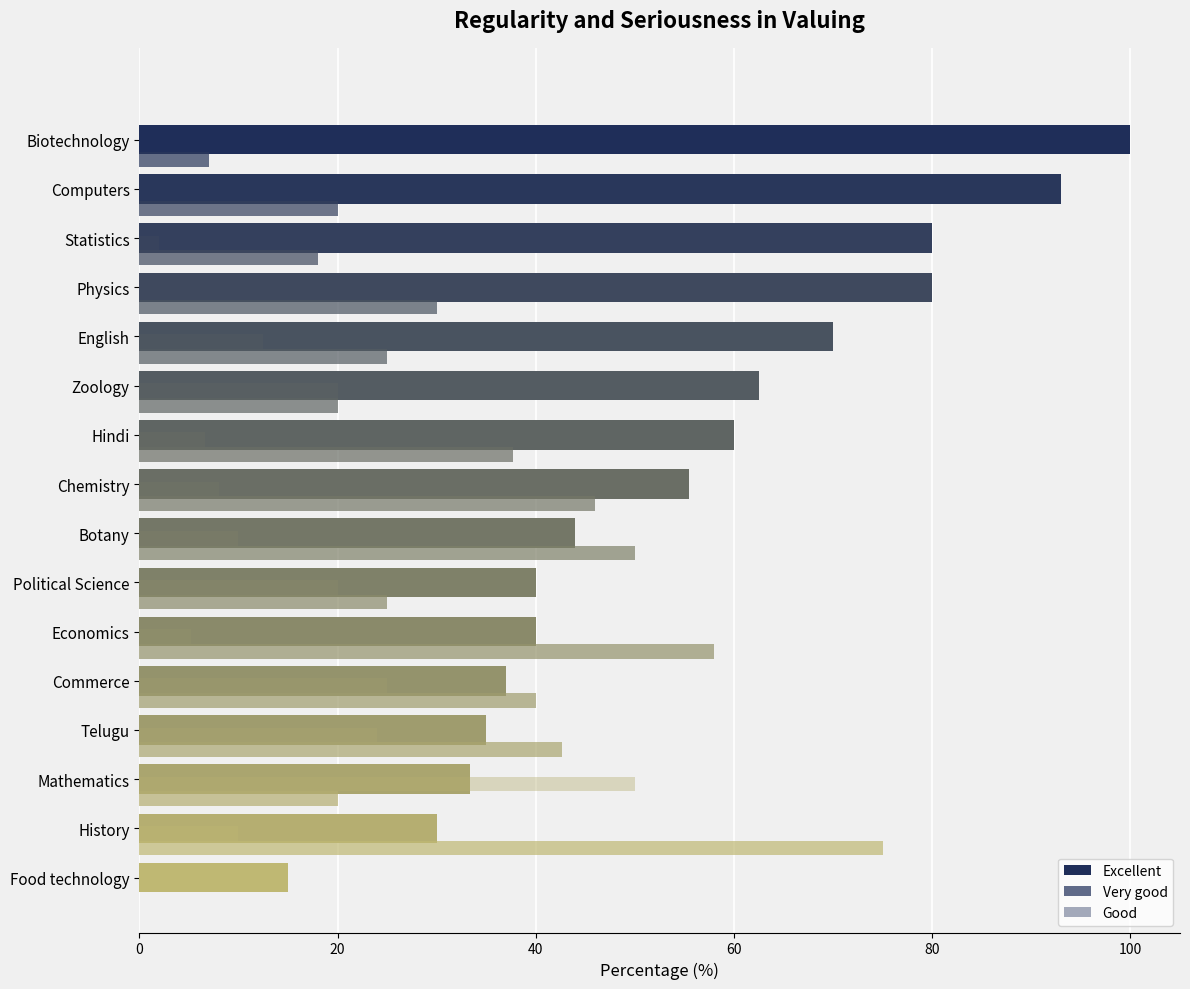

Rank the series at 14 from lowest to highest value.

Very good, Excellent, Good